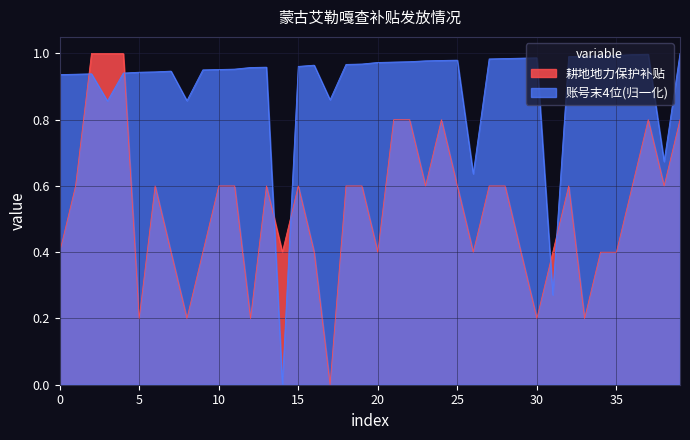

Rank the series by their average value, from highest to lowest.

账号末4位(归一化), 耕地地力保护补贴